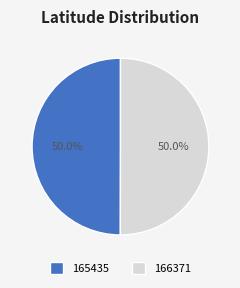

What is the ratio of the value at 166371 to the value at 165435?

1.0